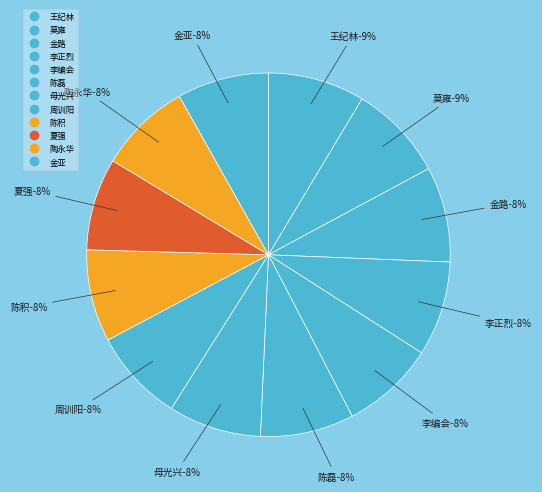

Combined, do 金路 and 周训阳 account for over 50%?

No